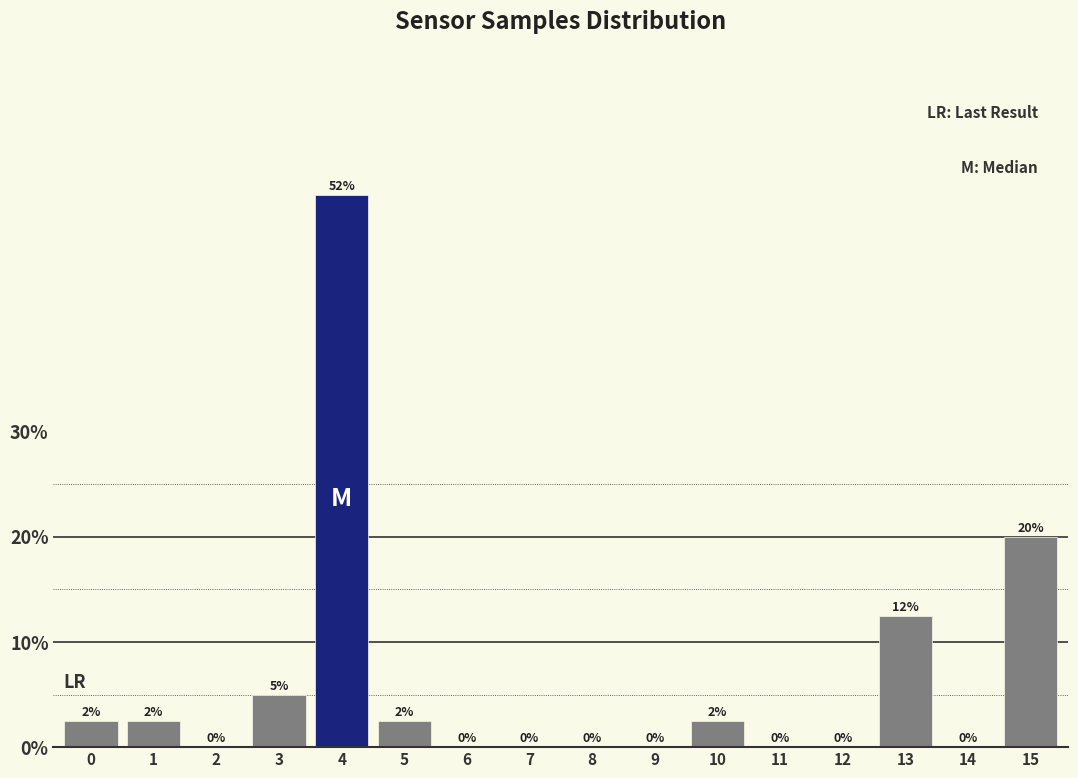

Are the bars horizontal?

No